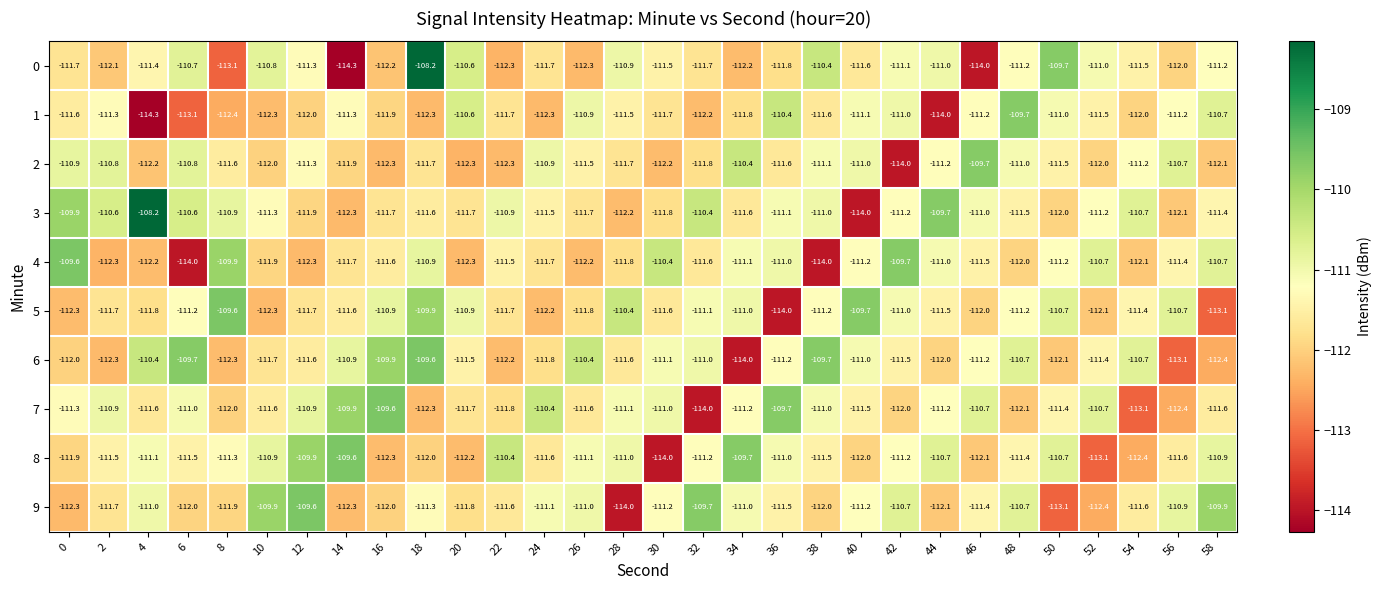

Is it true that 9 equals -29.3 at 38?

False